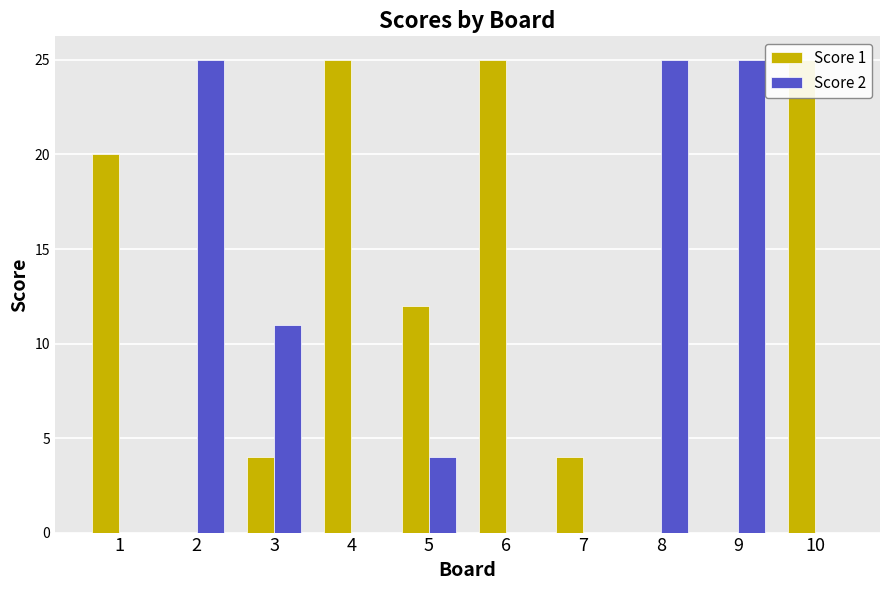

List the series in order of their overall mean, lowest first.

Score 2, Score 1